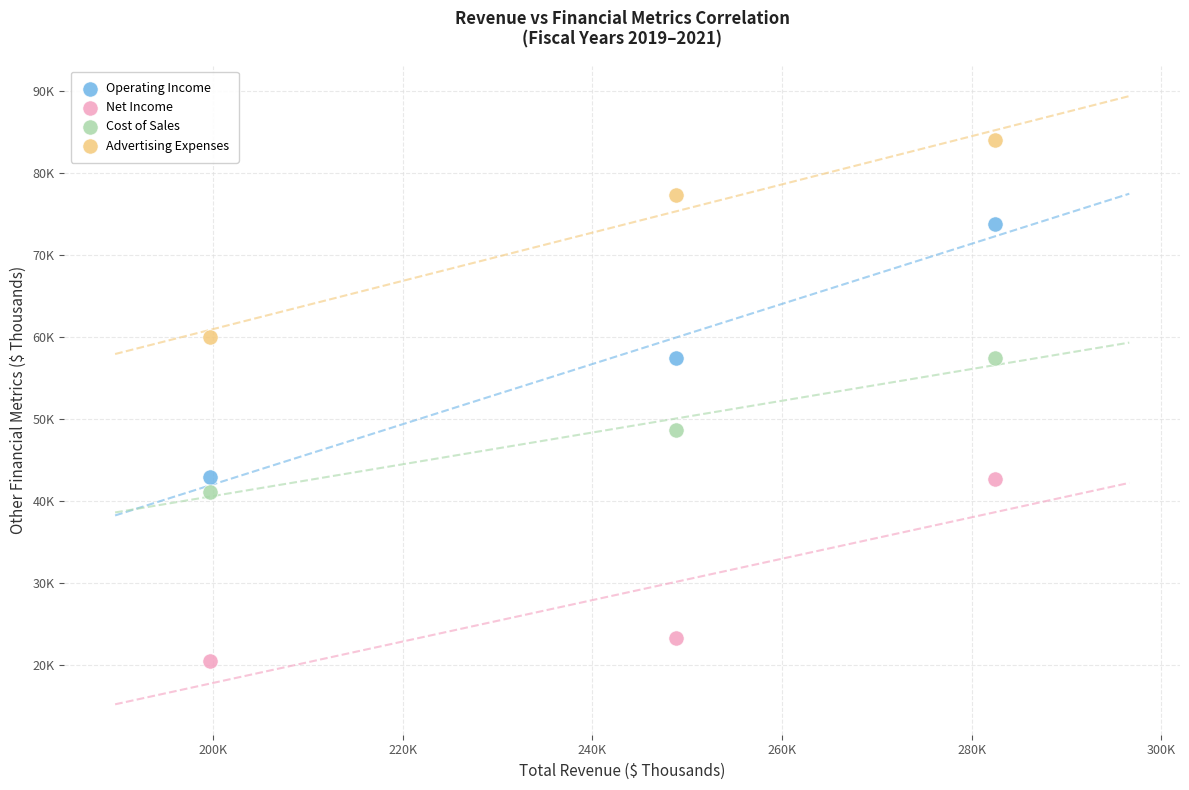

Which series contains the lowest Y value?

Net Income